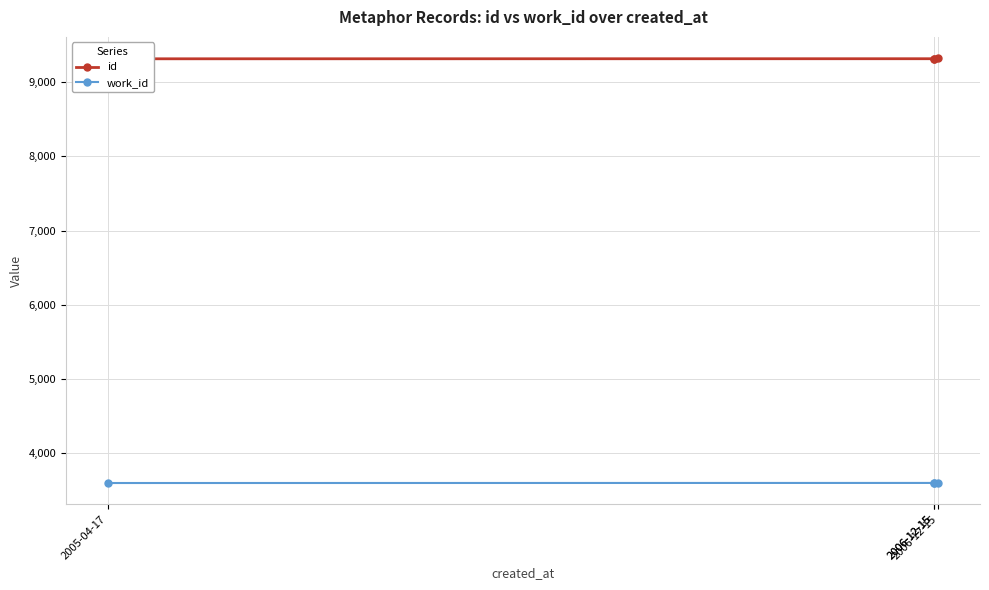

What is the lowest value of the work_id series?

3595